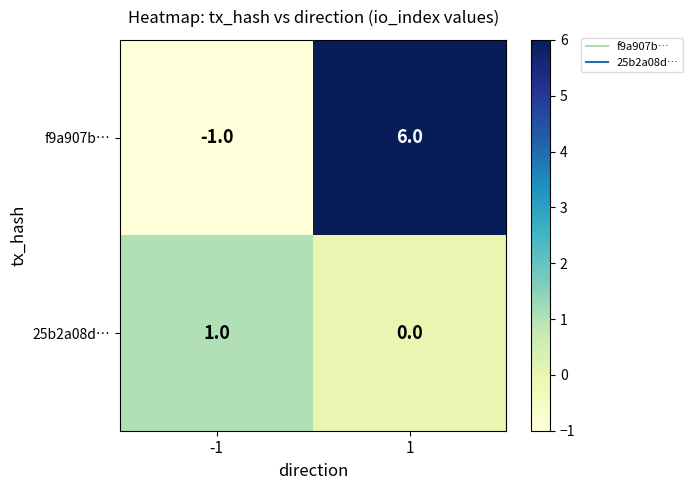

At which category is the sum across all series the highest?

1